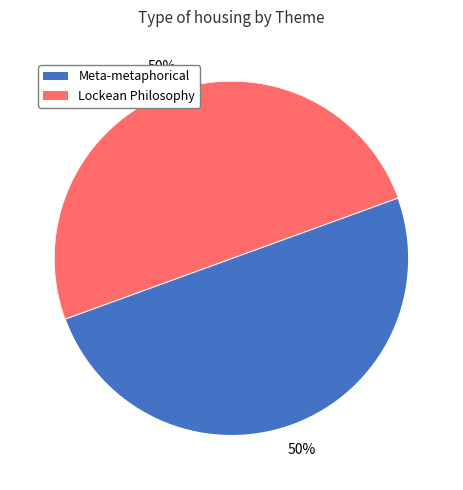

True or false: Lockean Philosophy accounts for 50% of the total.

True